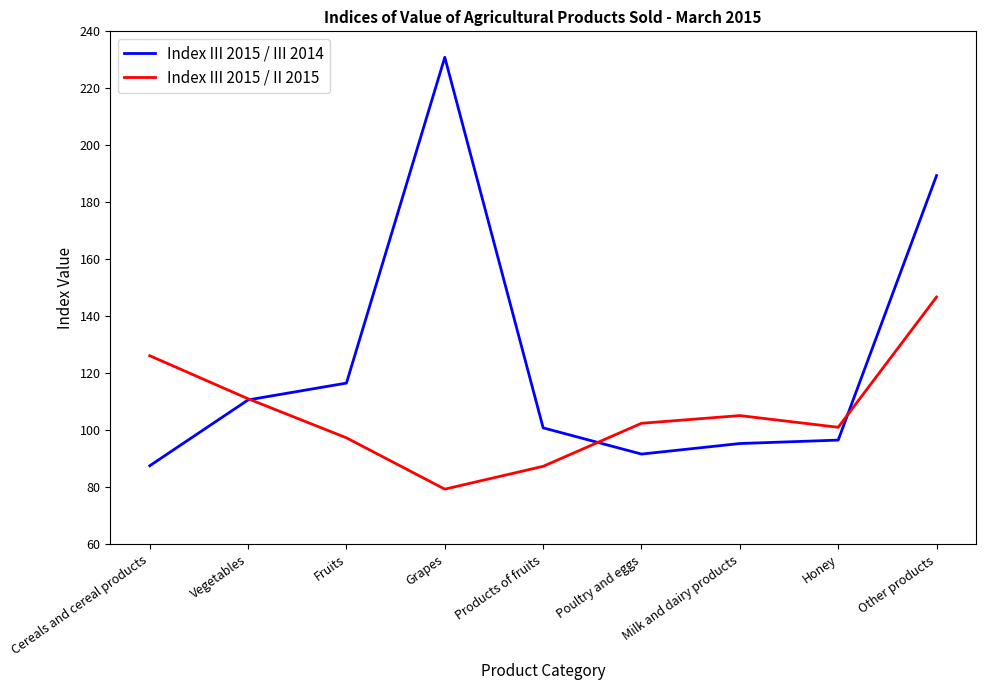

Where is Index III 2015 / II 2015 nearest to the value 113?

Vegetables